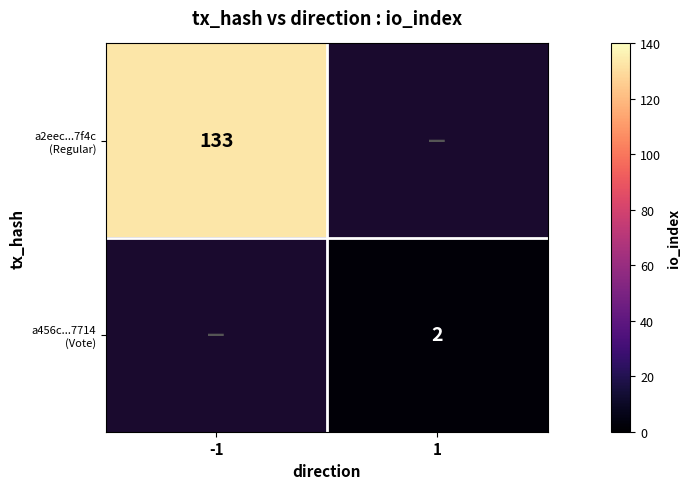

At how many categories does at least one series exceed 26?

1